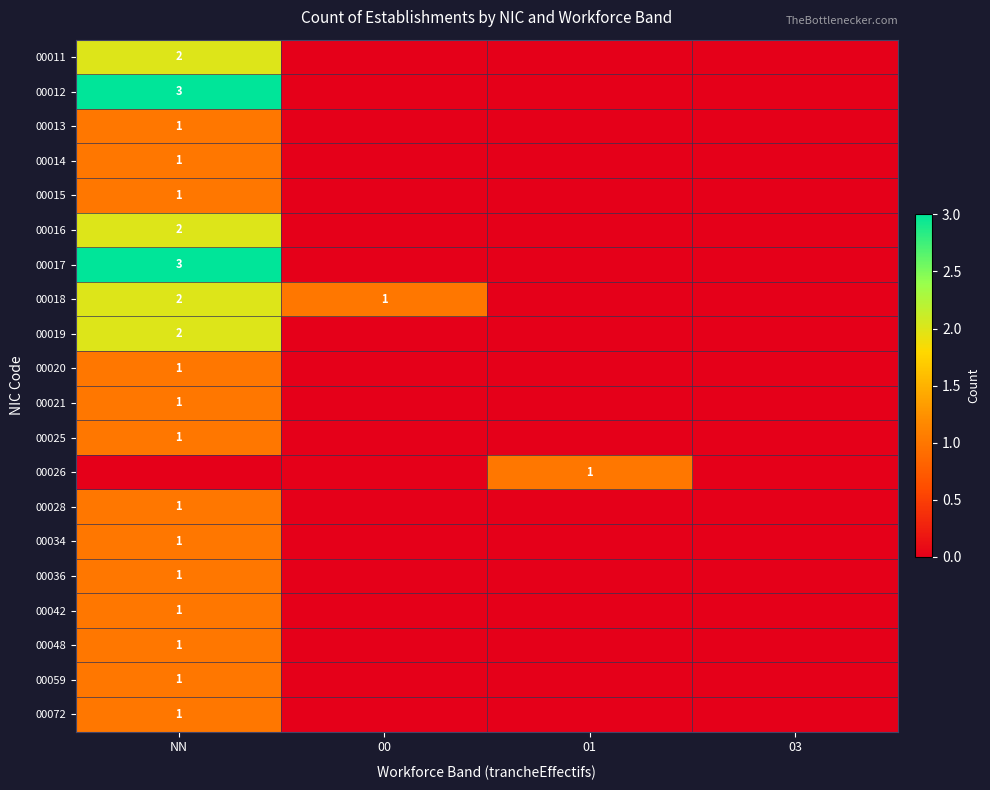

True or false: 00019 has a value of 3 at NN.

False